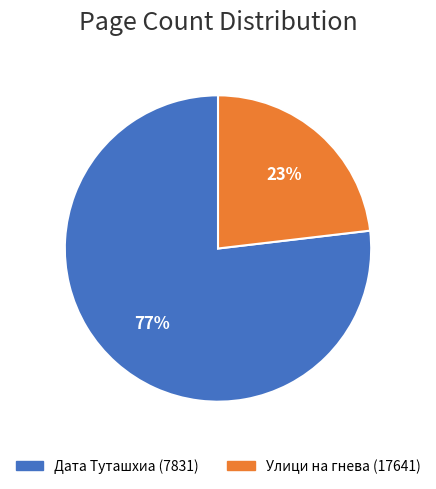

What percentage is the Дата Туташхиа (7831) slice, to the nearest percent?

77%